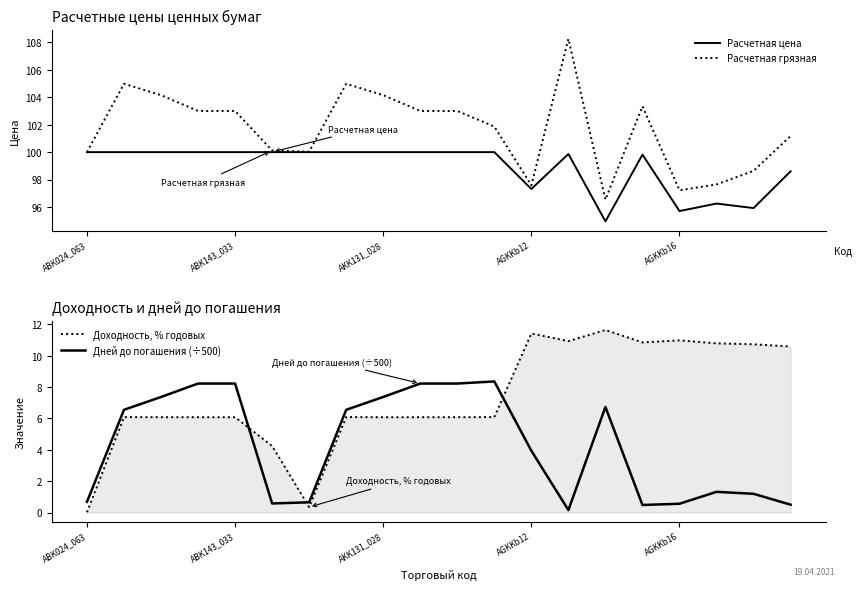

True or false: Расчетная цена and Расчетная грязная intersect in this chart.

False